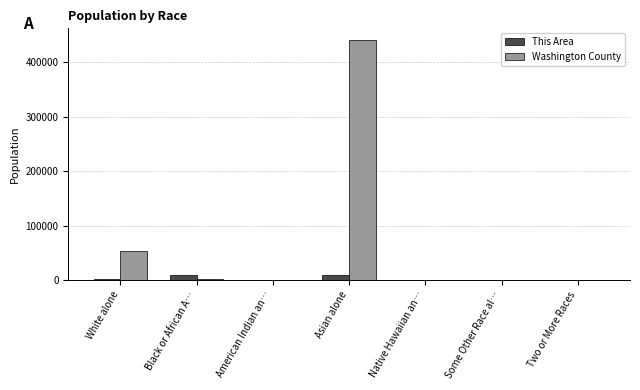

At which category does the chart reach its peak across all series?

Asian alone